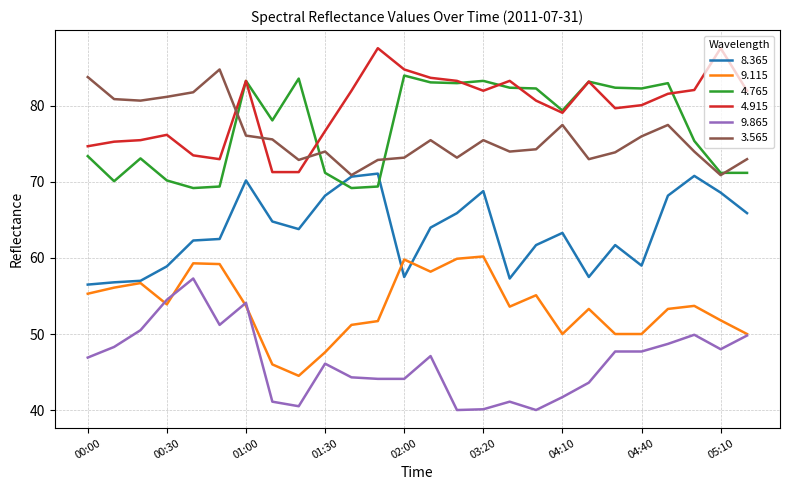

Which series has the largest total across all categories?

4.915